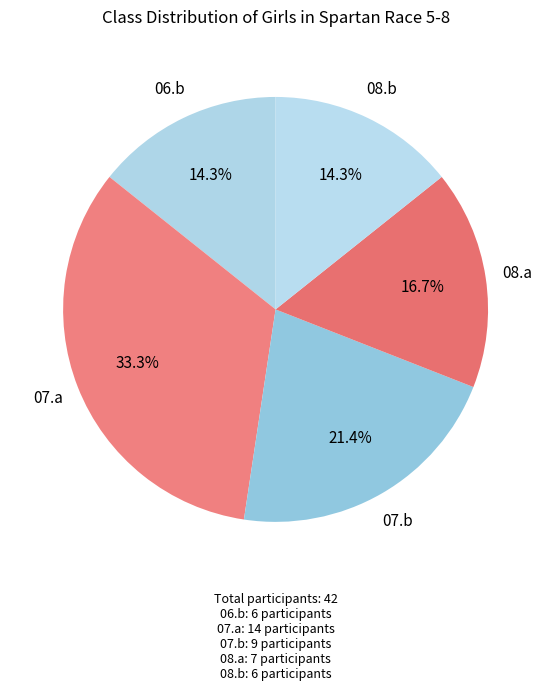

Count the number of slices in the pie.

5